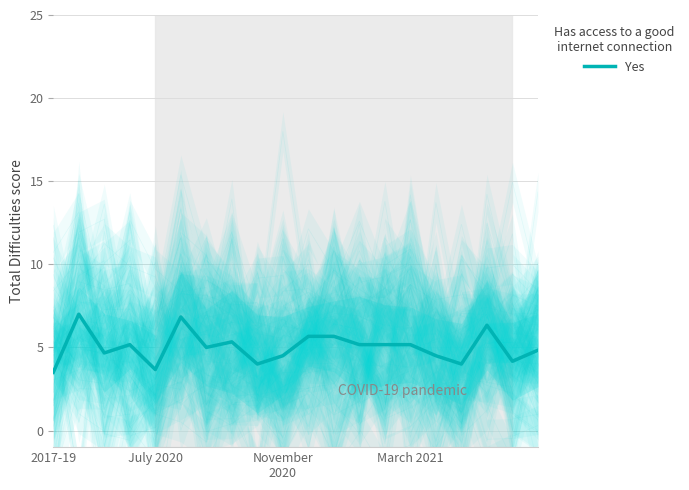

Is it true that Yes equals 2.1 at 2017-19?

False